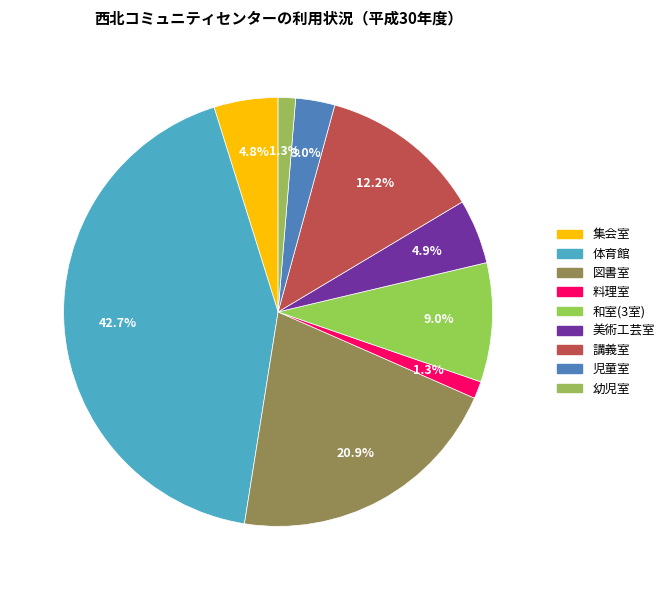

Which slice is the smallest?

料理室